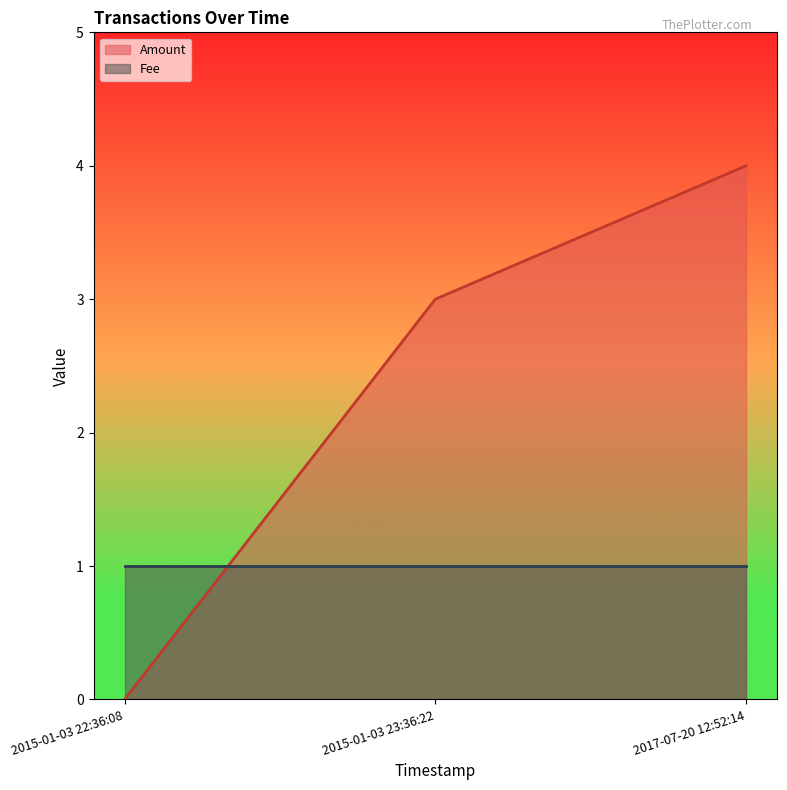

List the labels in order of value, largest first.

2017-07-20 12:52:14, 2015-01-03 23:36:22, 2015-01-03 22:36:08